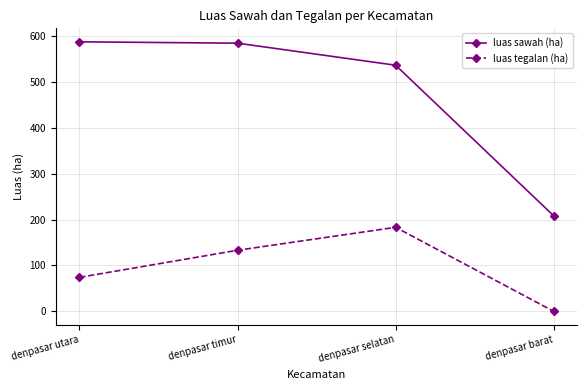

What is the sum of all luas tegalan (ha) values?

390